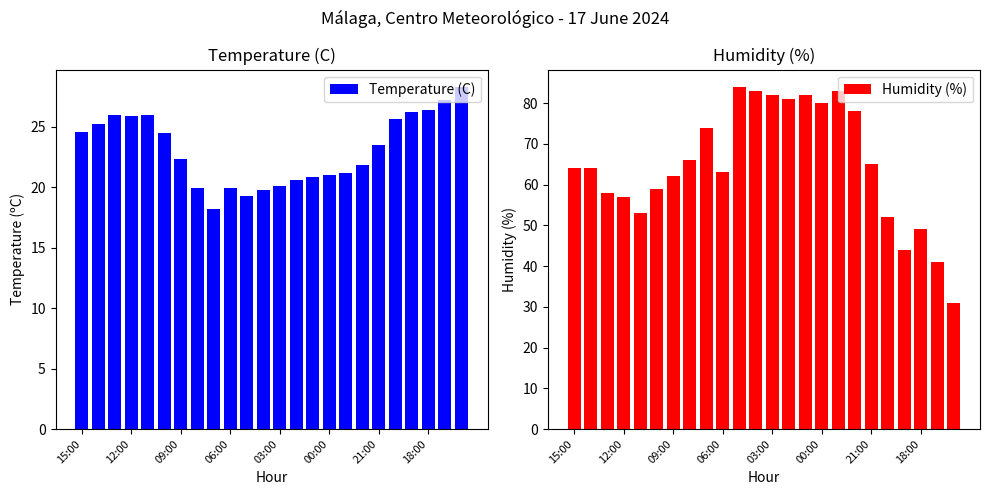

How many data points in Humidity (%) are above 64?

11